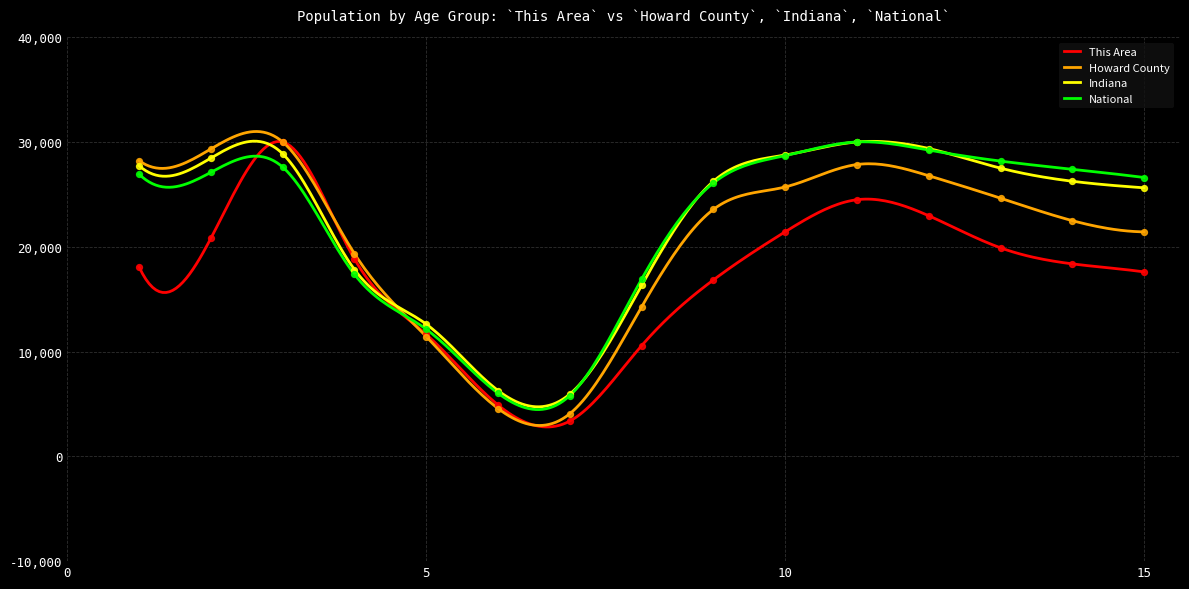

Which series has the largest total across all categories?

Indiana